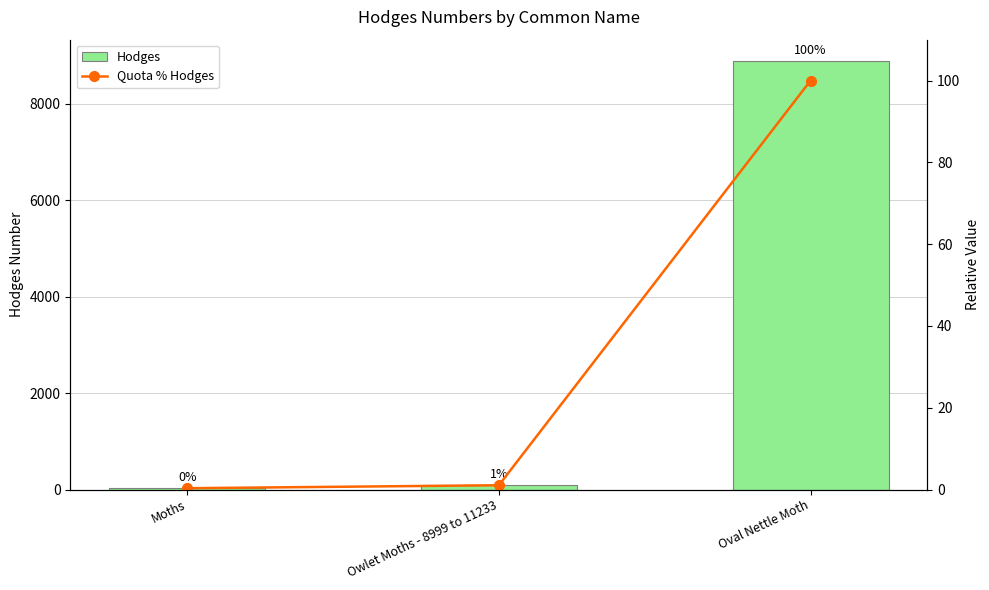

Which series has the widest spread of values?

Hodges